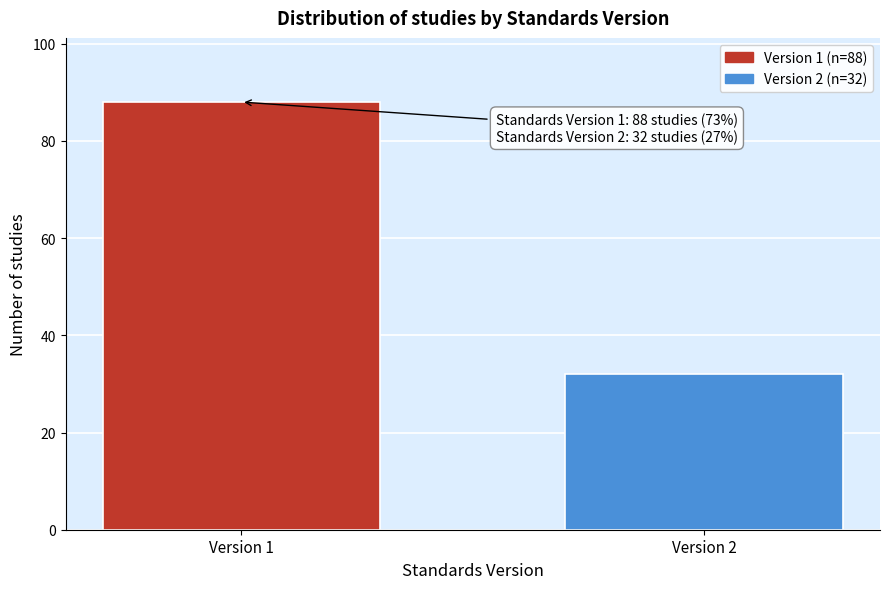

Reading left to right, extract all data points from this chart.

Version 1=88	Version 2=32